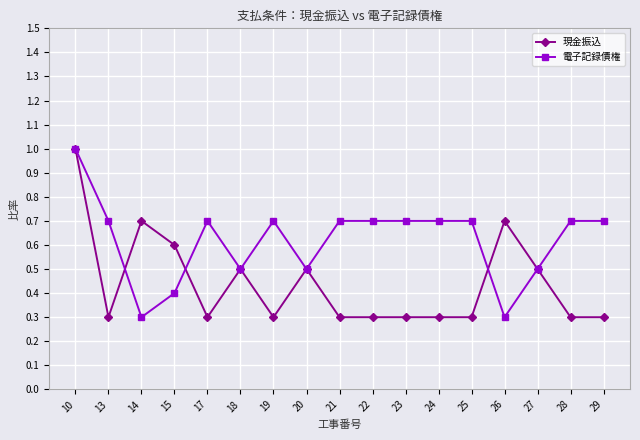

What is the spread (max minus min) of values at 19?

0.4